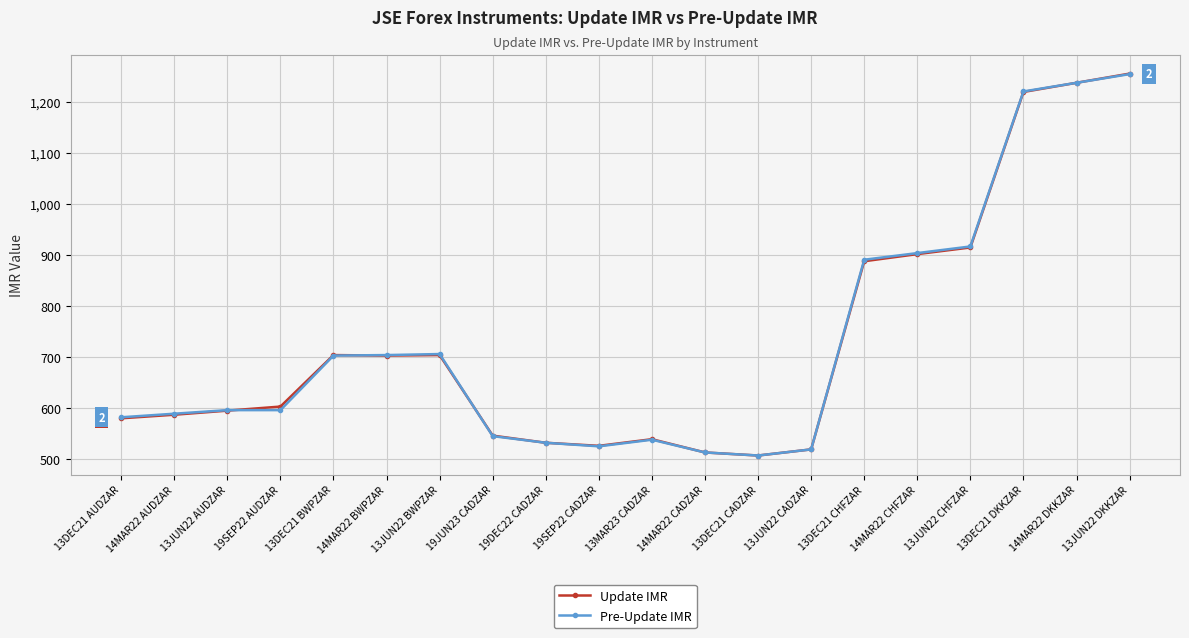

What is the maximum value shown in the chart?

1256